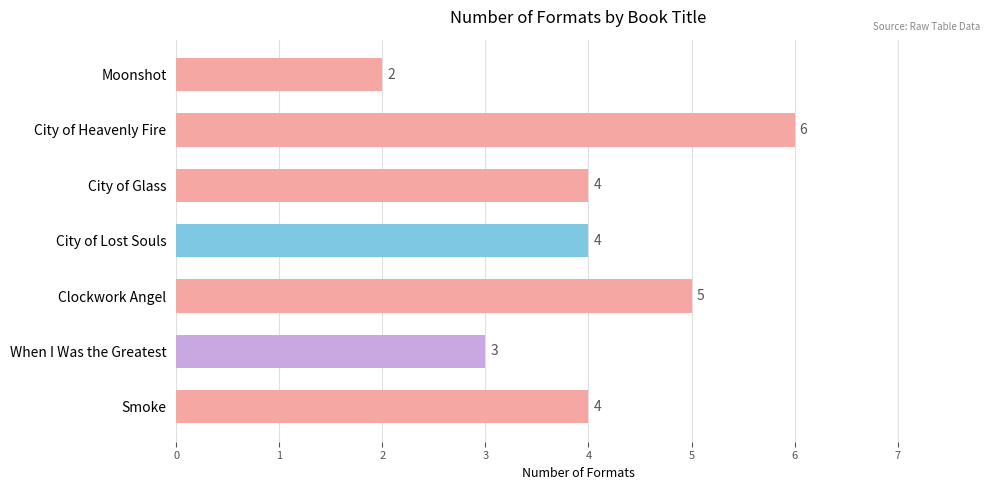

Count the number of data series in this chart.

1